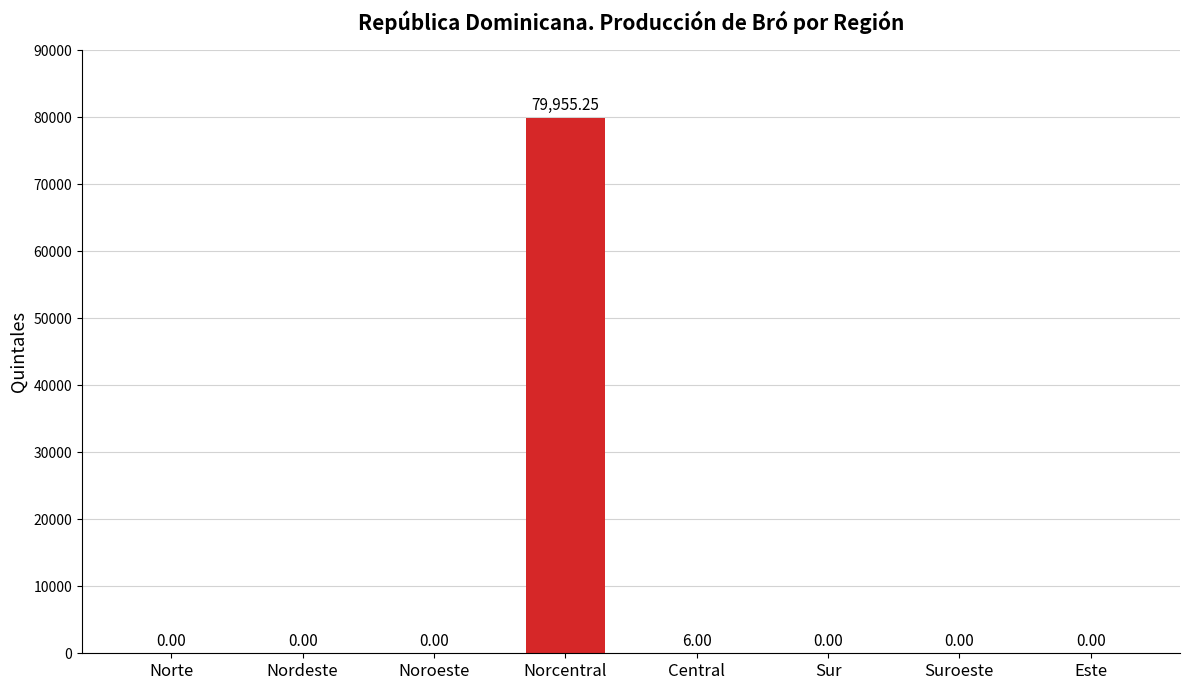

Where is the data nearest to the value 39977?

Central